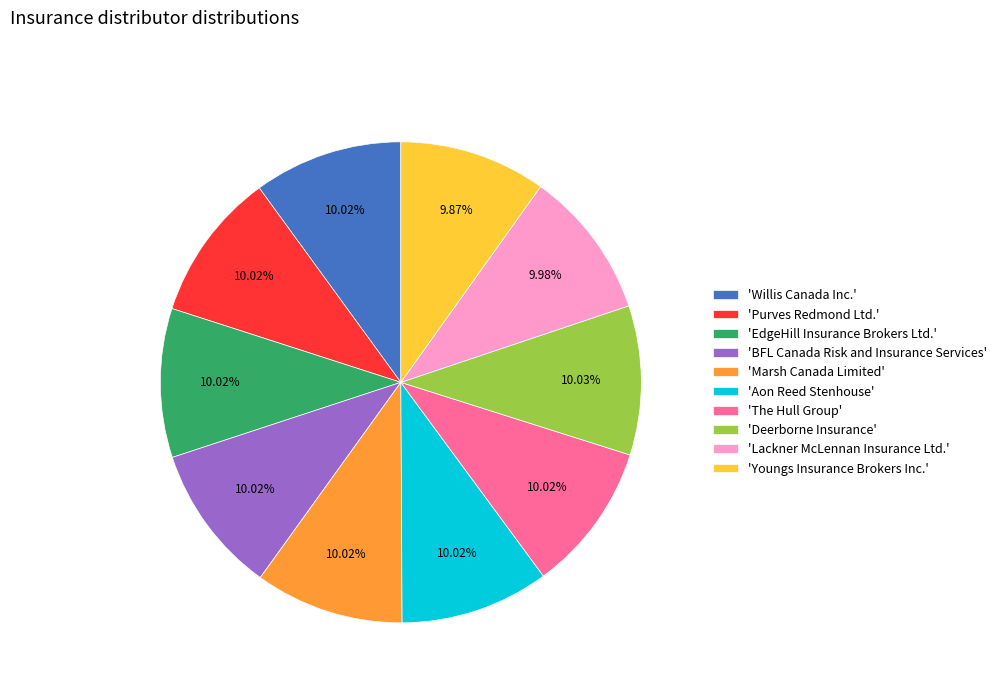

What is the ratio of the value at 'The Hull Group' to the value at 'Willis Canada Inc.'?

1.0